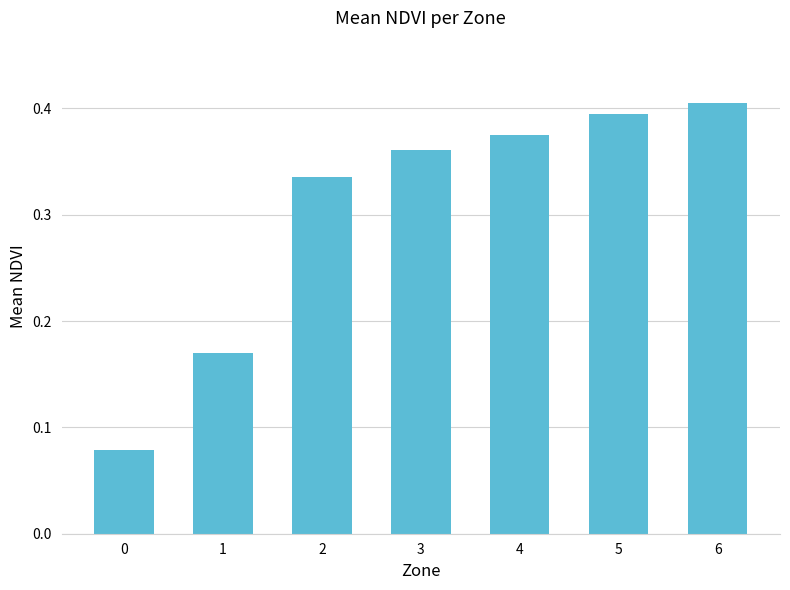

How many values are between 0 and 1?

7